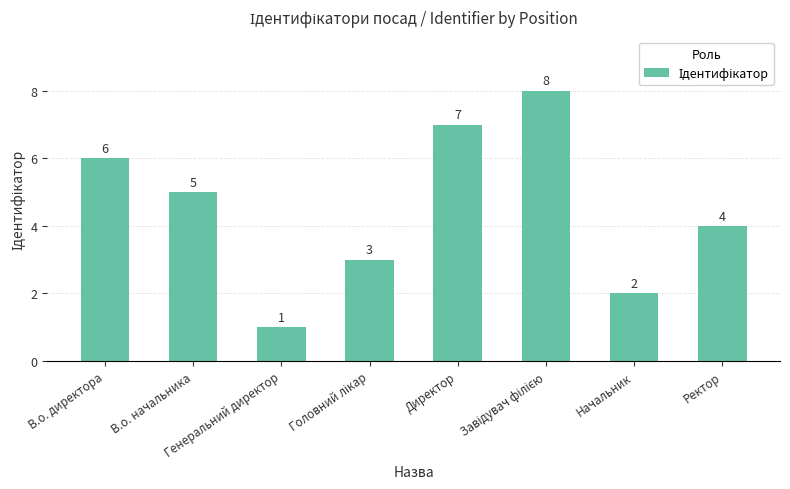

Reading left to right, list all the values displayed in this chart.

6	5	1	3	7	8	2	4